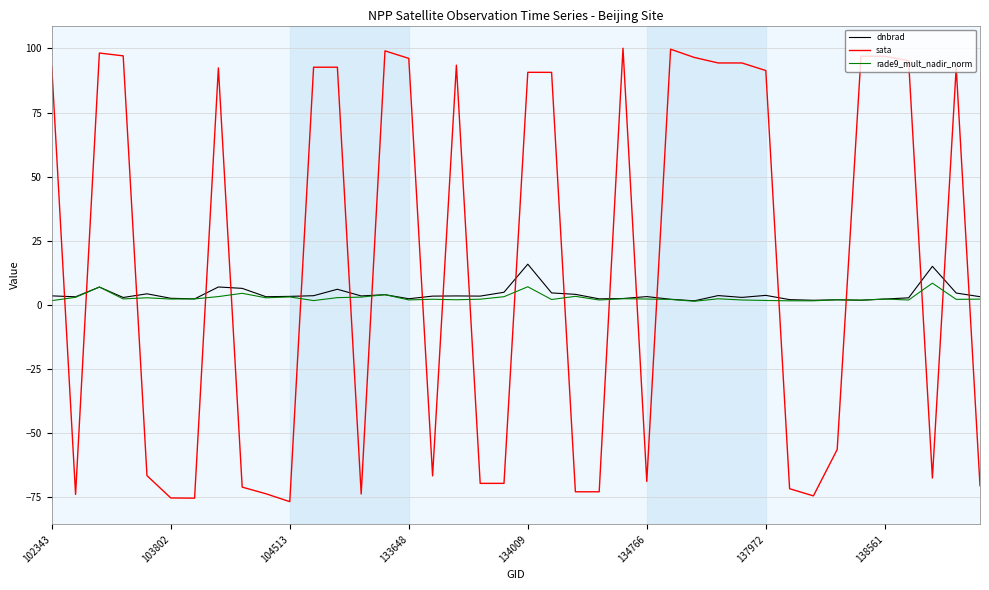

Which series has the largest total across all categories?

sata